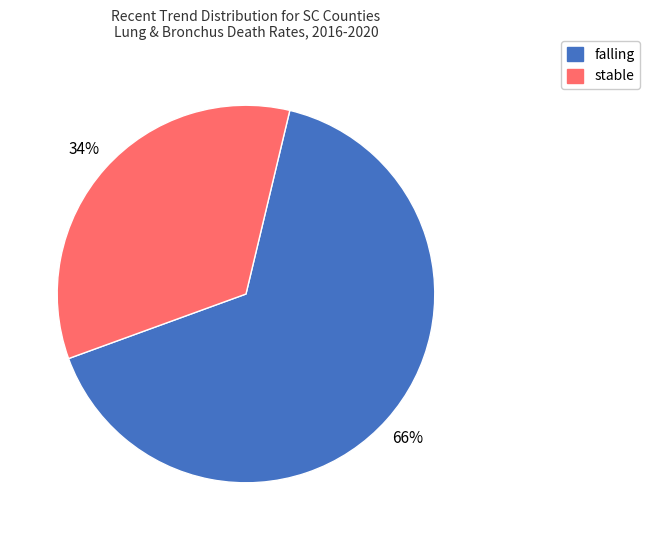

Which category has the biggest portion of the pie?

falling